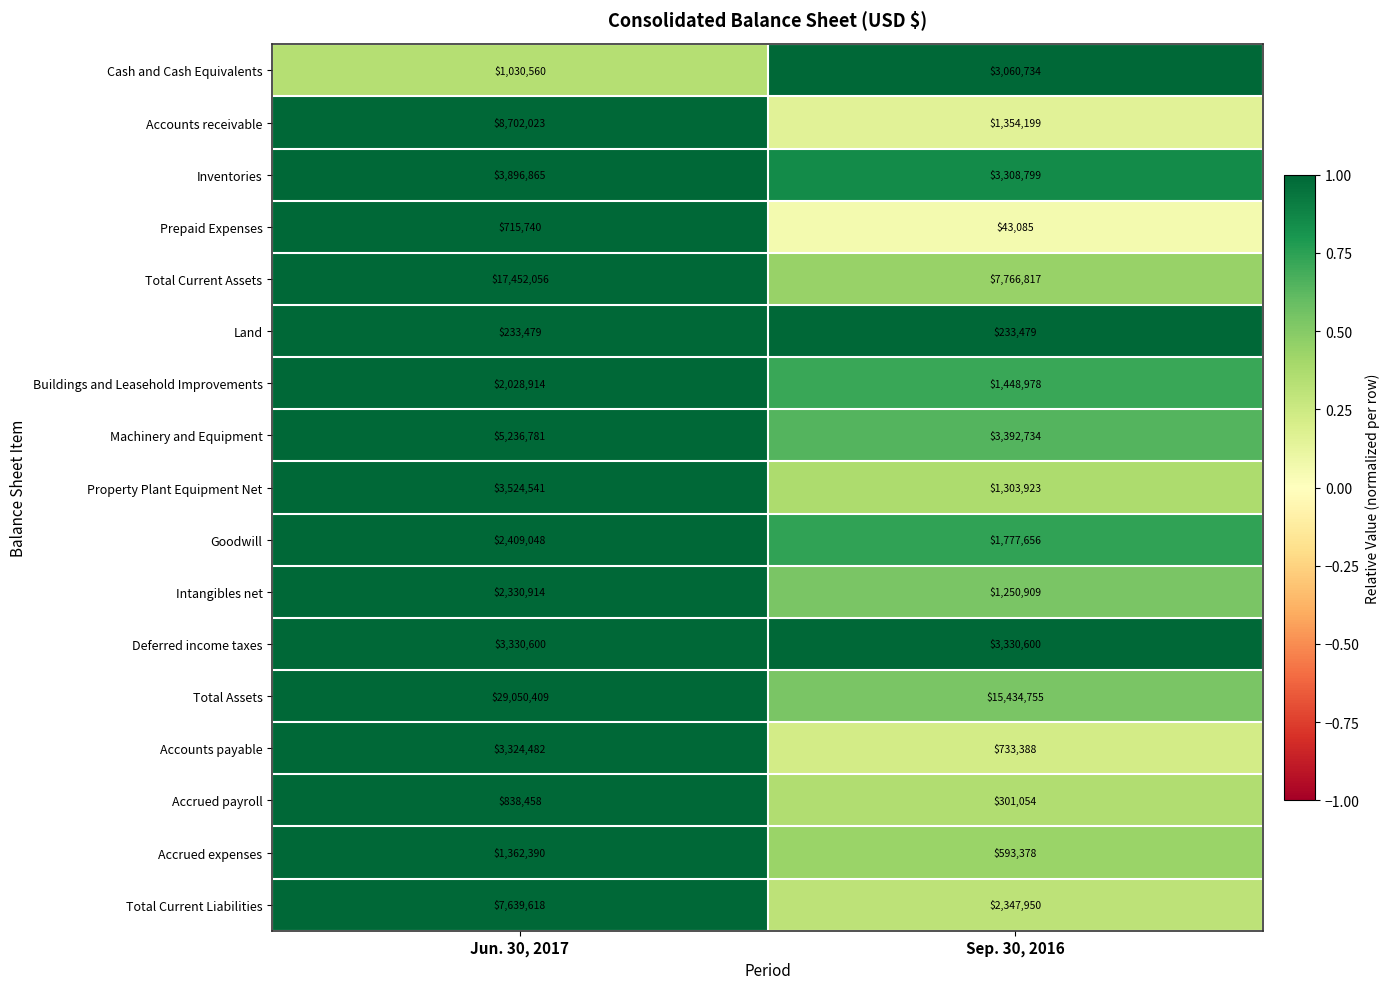

At which category does the chart reach its peak across all series?

Jun. 30, 2017